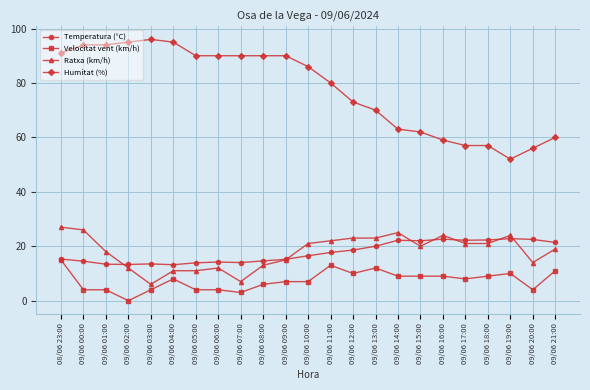

At which category does Ratxa (km/h) reach its first local valley?

09/06 03:00